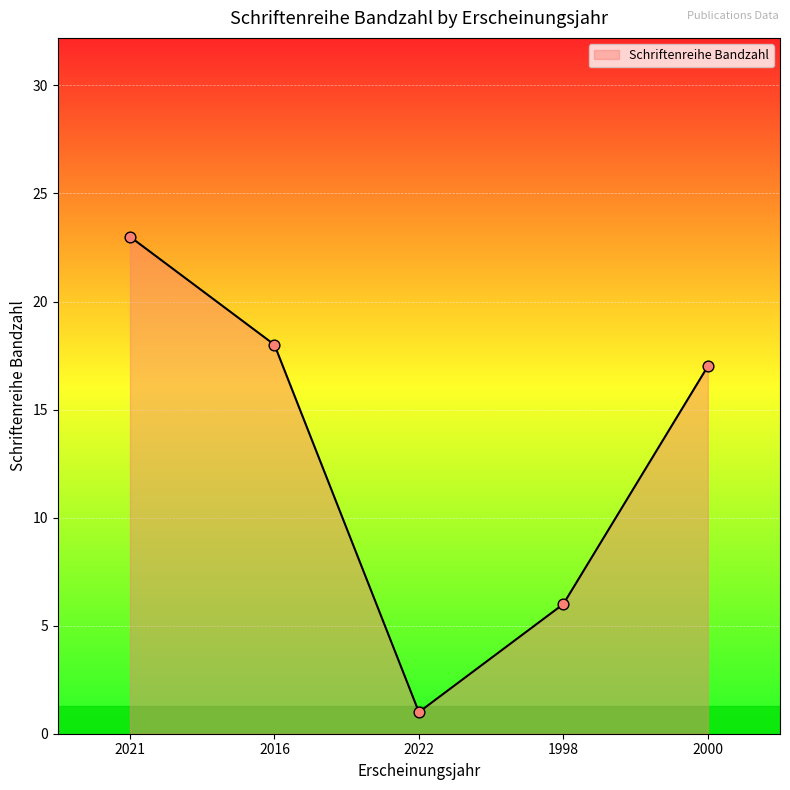

What is the ratio of the value at 1998 to the value at 2000?

0.4